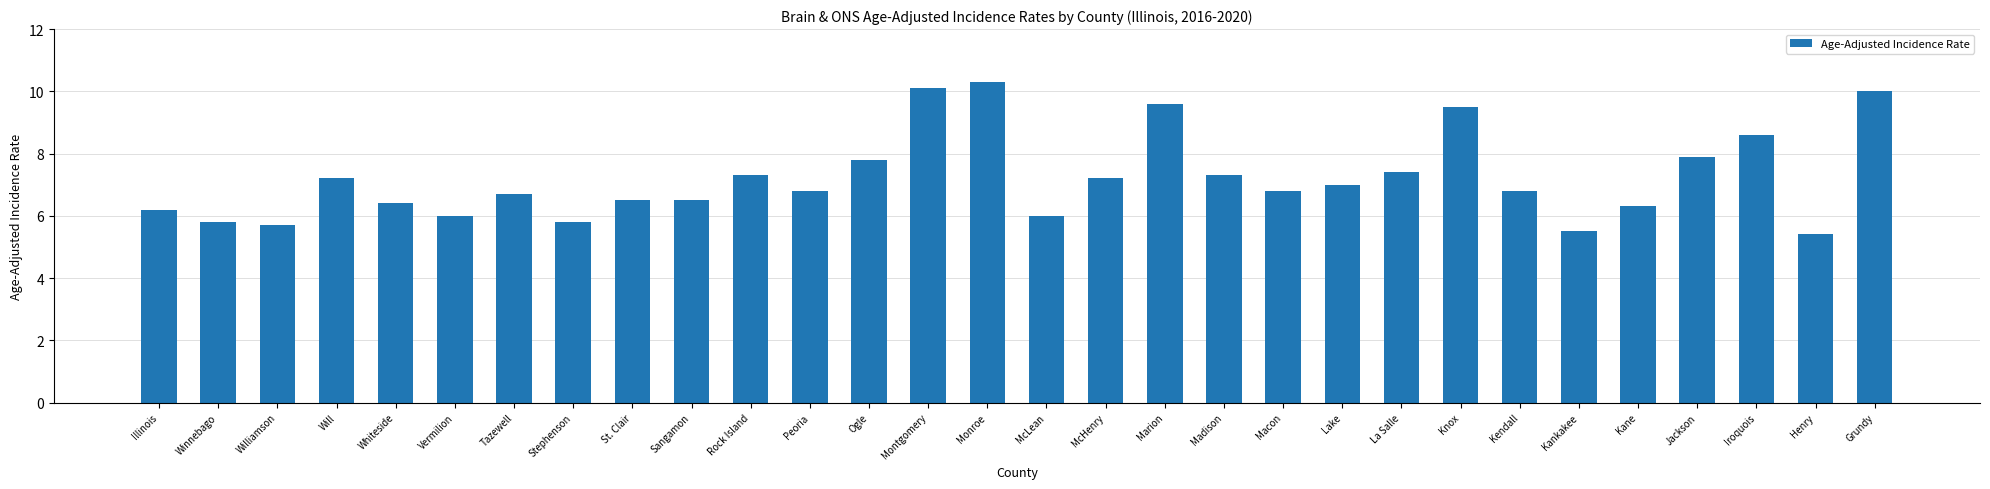

How many series are shown in this chart?

1